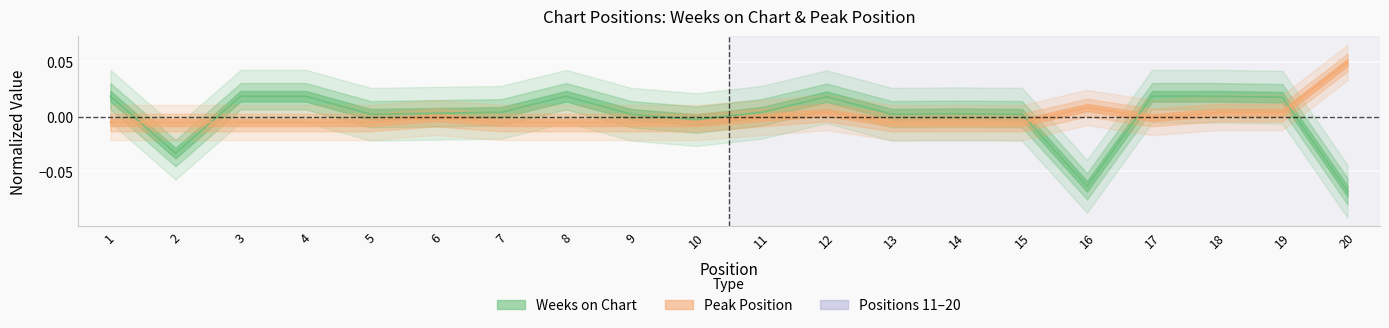

Which series has the widest spread of values?

Weeks on Chart